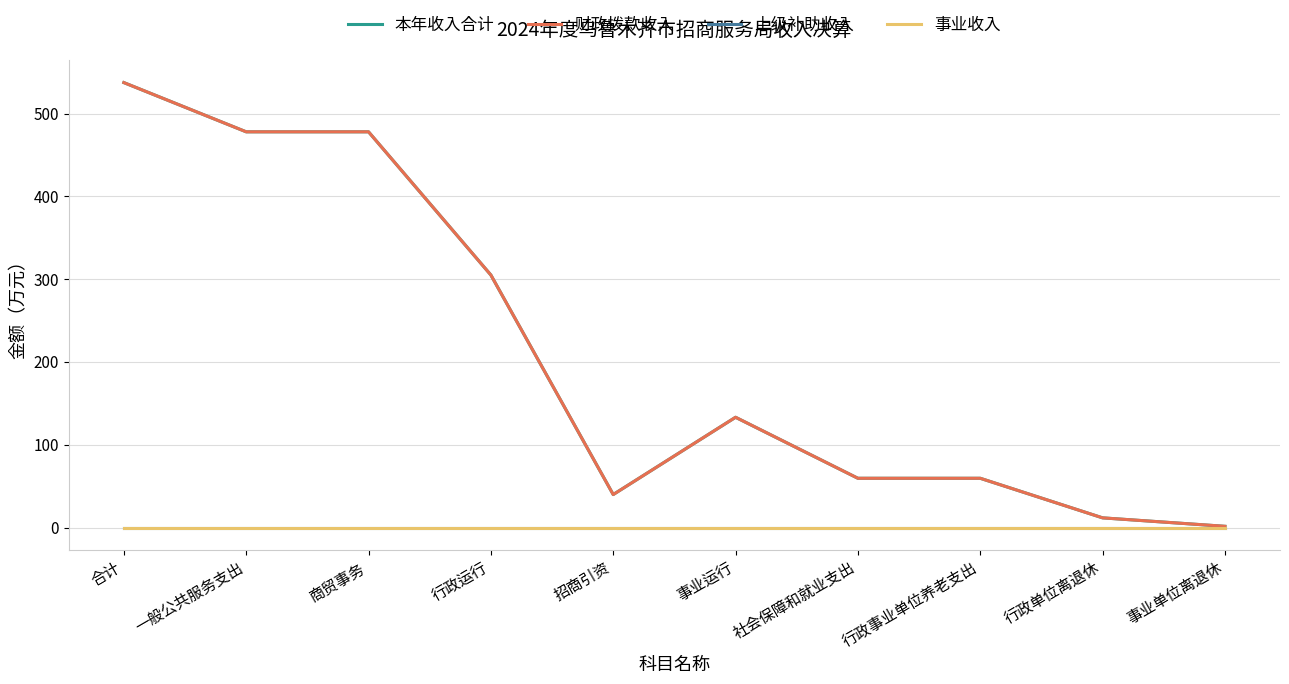

What is the total value across all series at 合计?

1074.8